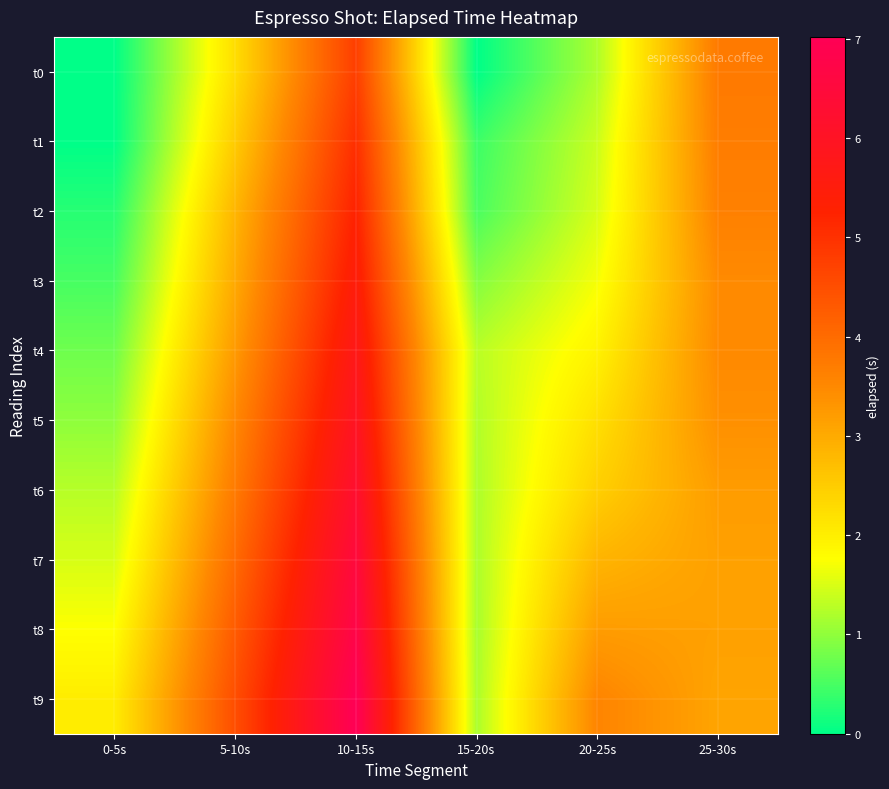

What is the total value across all series at 25-30s?

34.0